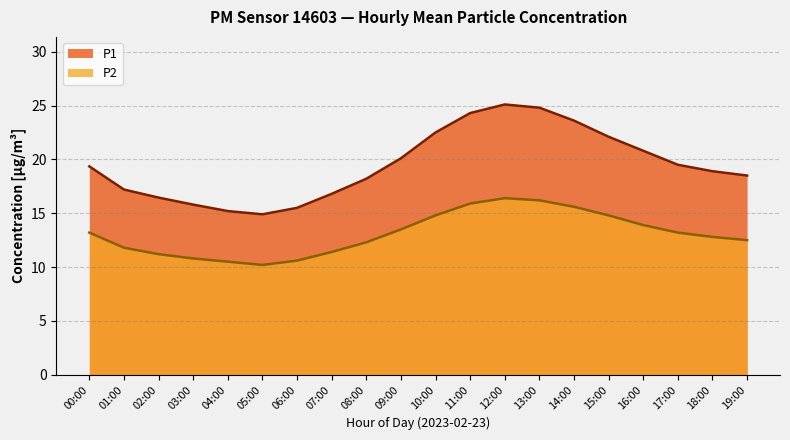

Where is the first local minimum for P2?

05:00